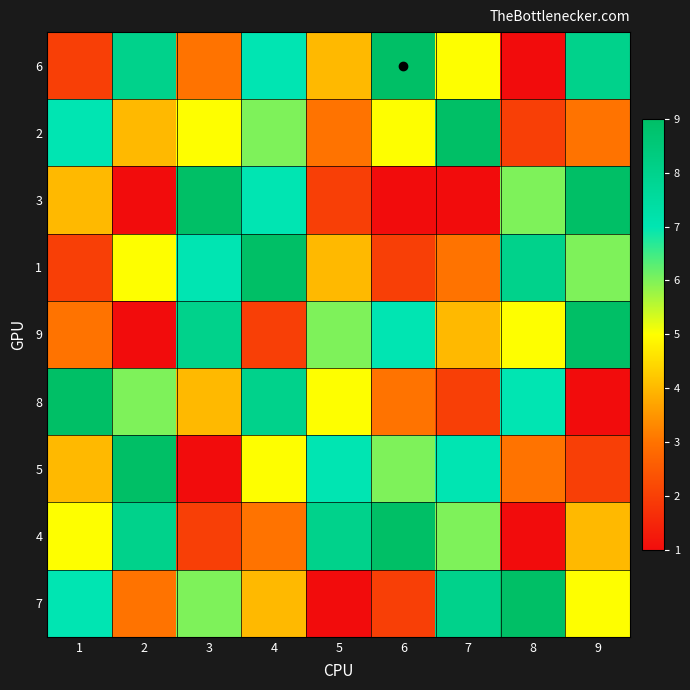

Reading right to left, transcribe all the data shown in this chart.

6: 9=8	8=1	7=5	6=9	5=4	4=7	3=3	2=8	1=2
2: 9=3	8=2	7=9	6=5	5=3	4=6	3=5	2=4	1=7
3: 9=9	8=6	7=1	6=1	5=2	4=7	3=9	2=1	1=4
1: 9=6	8=8	7=3	6=2	5=4	4=9	3=7	2=5	1=2
9: 9=9	8=5	7=4	6=7	5=6	4=2	3=8	2=1	1=3
8: 9=1	8=7	7=2	6=3	5=5	4=8	3=4	2=6	1=9
5: 9=2	8=3	7=7	6=6	5=7	4=5	3=1	2=9	1=4
4: 9=4	8=1	7=6	6=9	5=8	4=3	3=2	2=8	1=5
7: 9=5	8=9	7=8	6=2	5=1	4=4	3=6	2=3	1=7